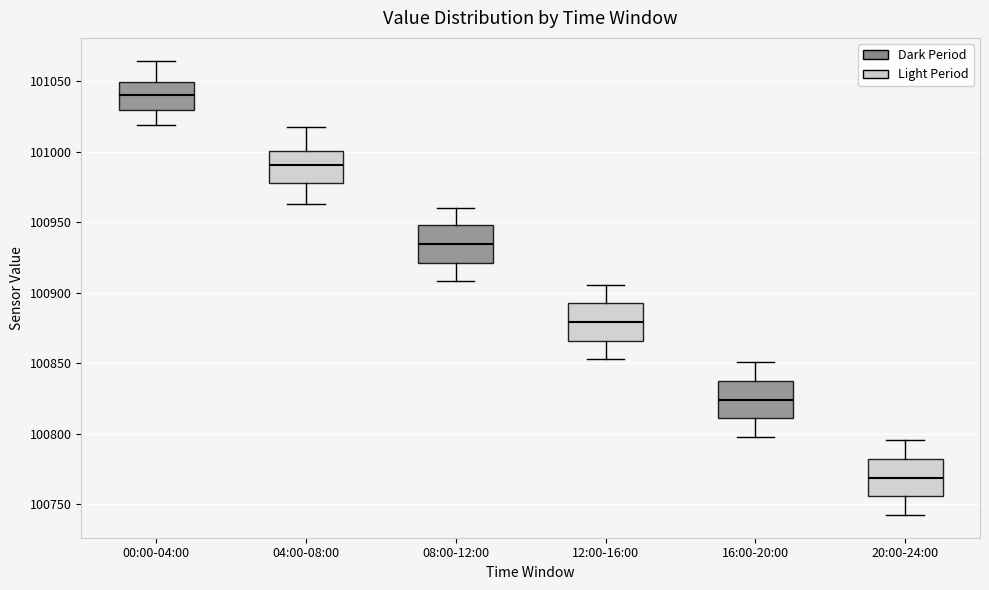

Reading left to right, transcribe this box plot: for each box, give where its median line is, the range the box spans, and where its two whiskers end, as read against the y-axis. The values are not printed on the chart, so give them approximately, as read against the axis.

00:00-04:00: median 101040, box 101030 to 101050, whiskers 101020 to 101065
04:00-08:00: median 100990, box 100980 to 101000, whiskers 100965 to 101020
08:00-12:00: median 100935, box 100920 to 100950, whiskers 100910 to 100960
12:00-16:00: median 100880, box 100865 to 100895, whiskers 100855 to 100905
16:00-20:00: median 100825, box 100810 to 100835, whiskers 100800 to 100850
20:00-24:00: median 100770, box 100755 to 100780, whiskers 100745 to 100795